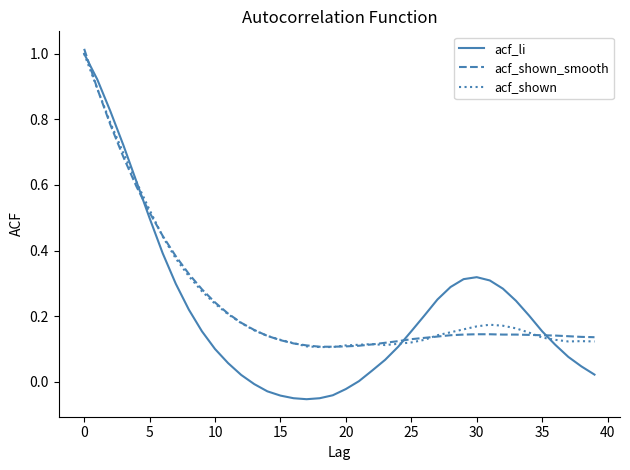

Which series has the widest spread of values?

acf_li